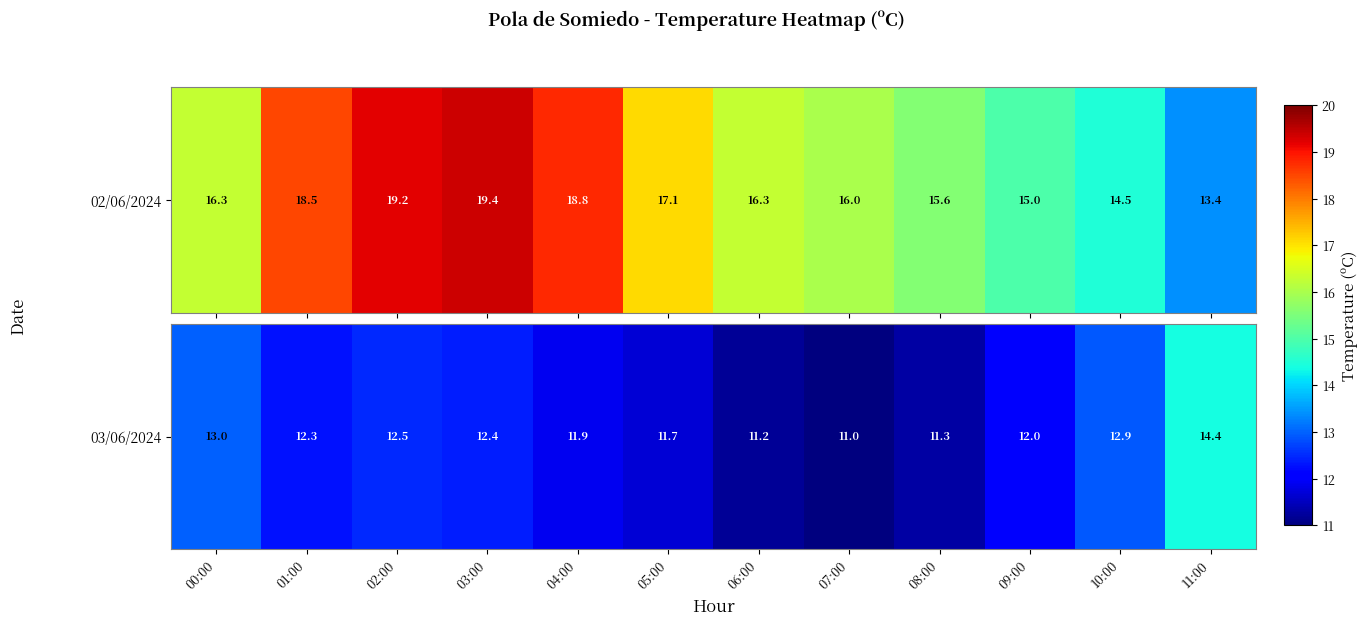

Which has a higher value, 07:00 or 10:00?

10:00